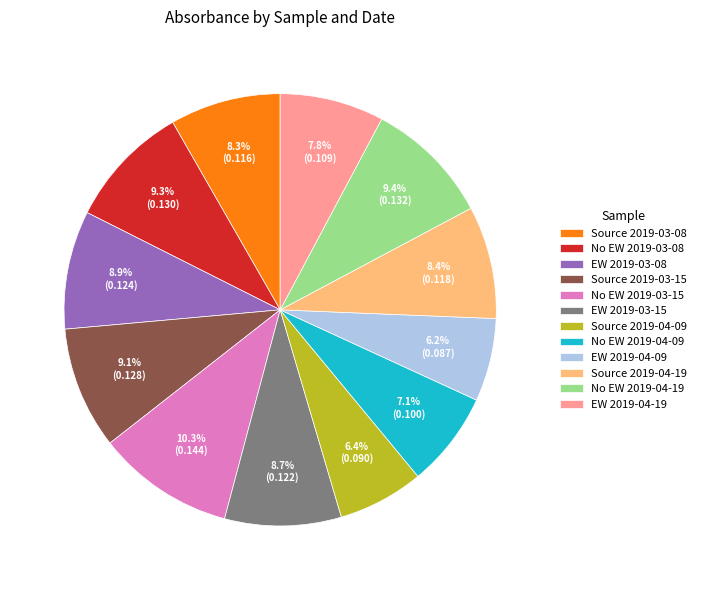

What percentage is NOT represented by No EW 2019-03-15?

89.7%